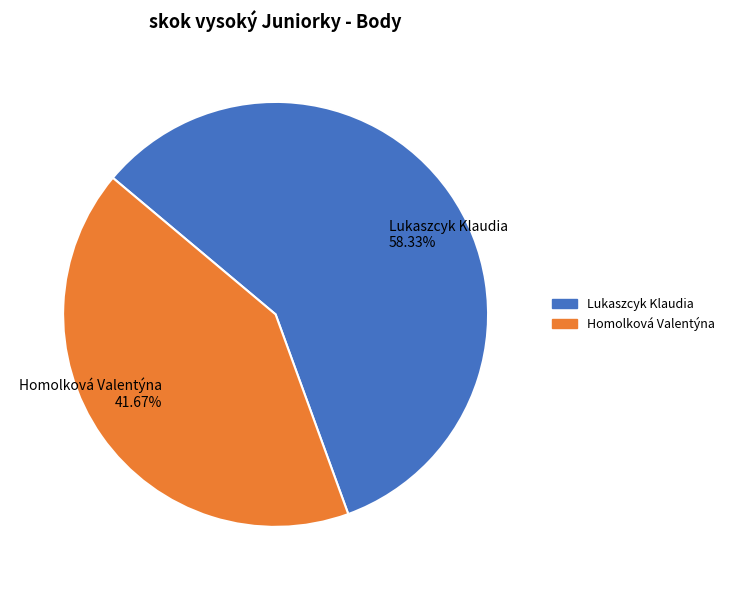

To the nearest percent, what is the combined percentage of Homolková Valentýna and Lukaszcyk Klaudia?

100%